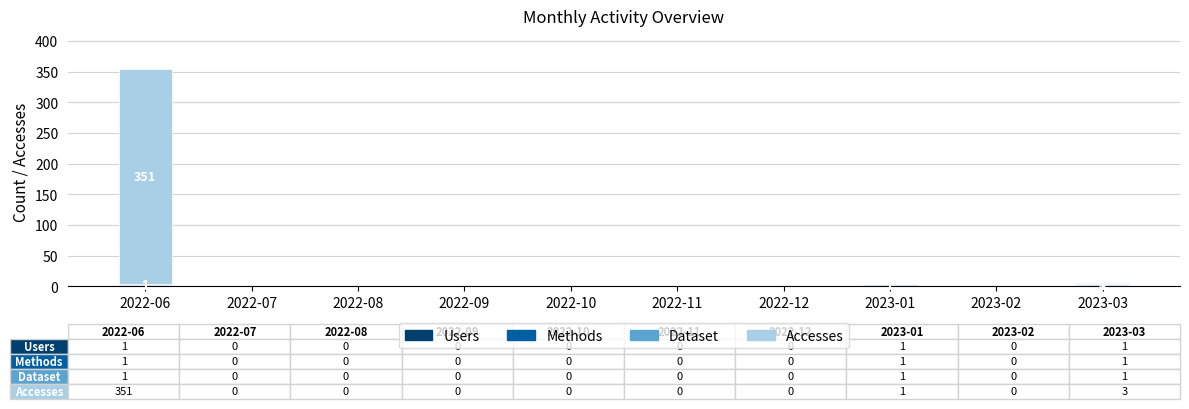

Does the chart contain stacked bars?

Yes